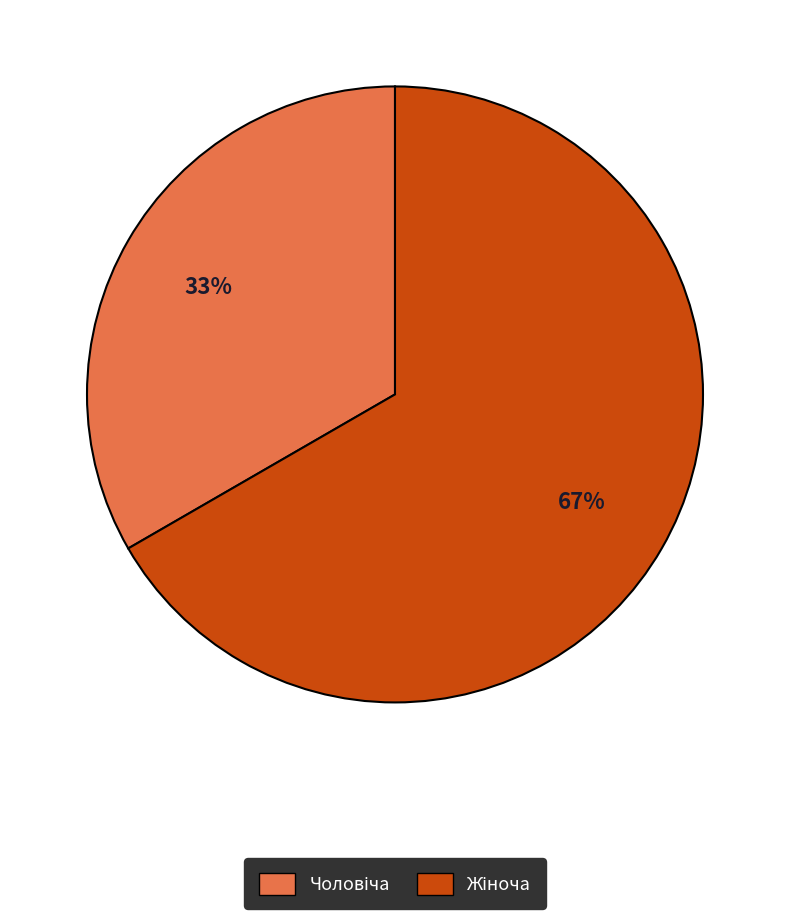

To the nearest percent, what is the average slice percentage?

50%